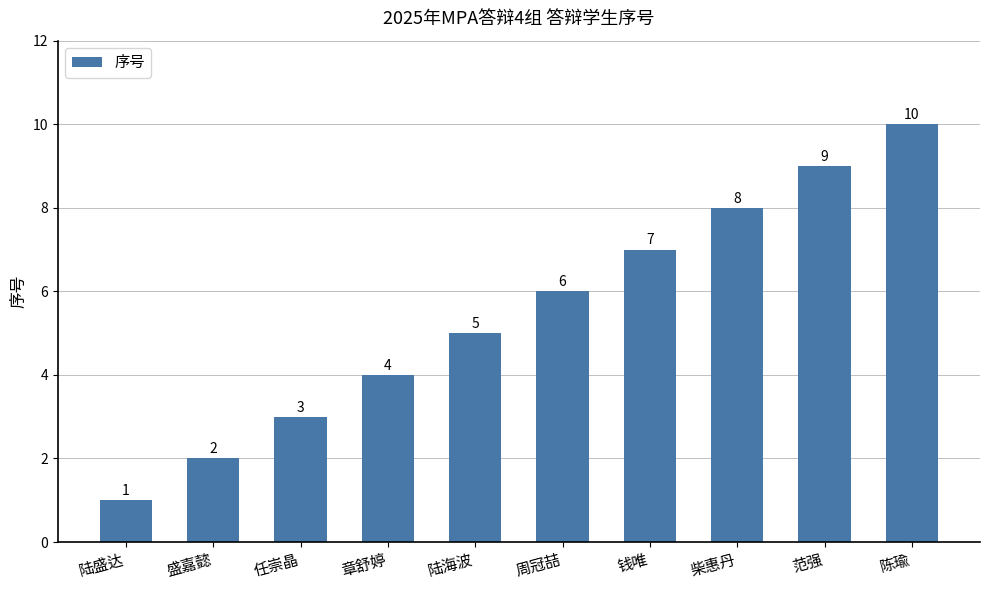

What is the value of the 4th bar from the left?

4